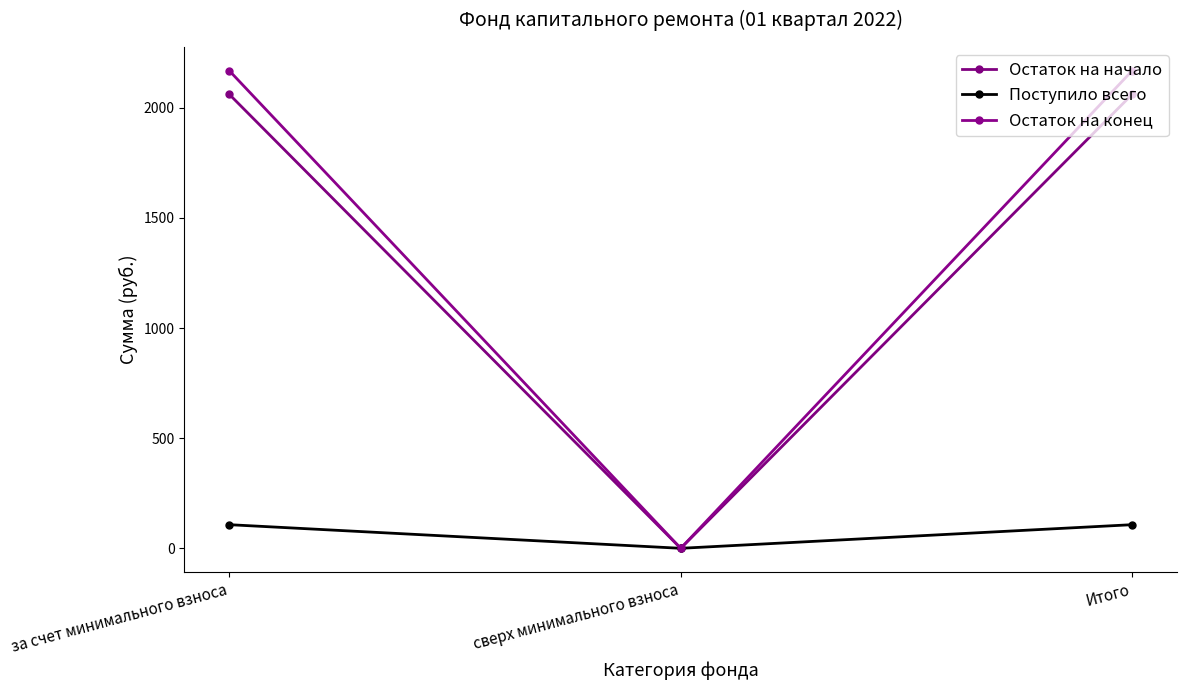

At which label is Остаток на конец closest to 1084?

сверх минимального взноса